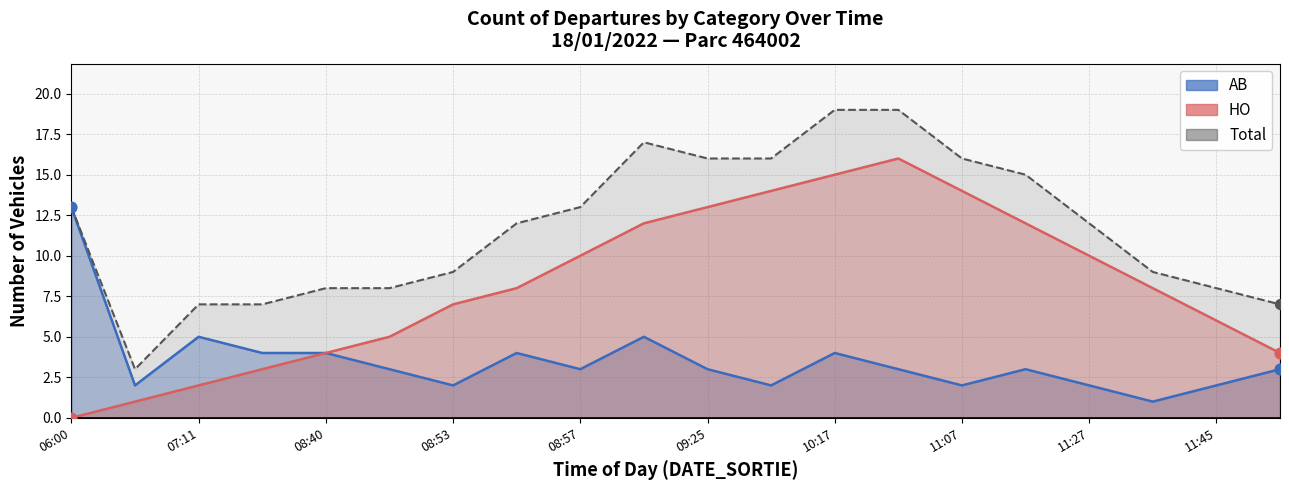

What is the total value across all series at 17?

18